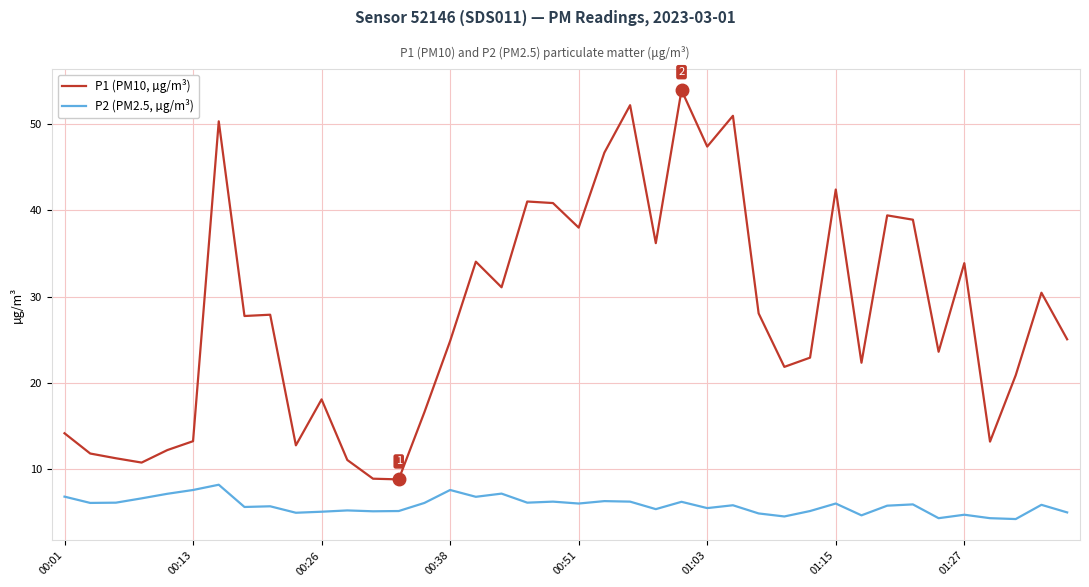

Rank the series by their average value, from highest to lowest.

P1 (PM10, µg/m³), P2 (PM2.5, µg/m³)